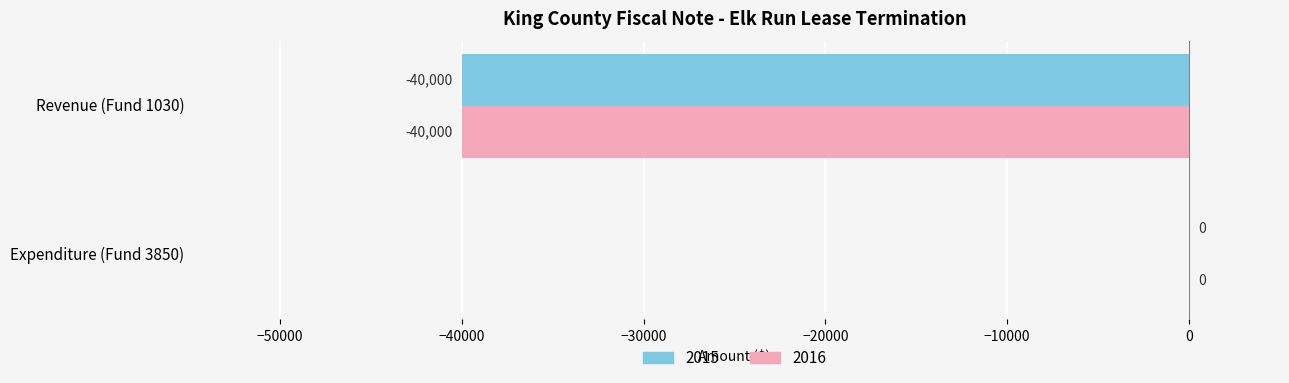

How many data points does each series have?

2